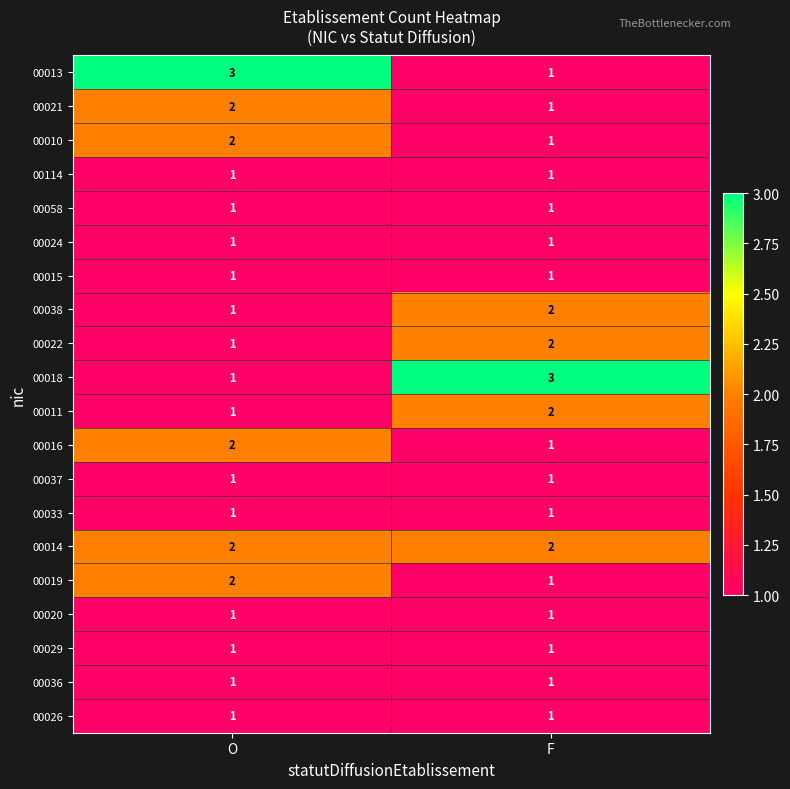

What is the total value across all series at F?

26